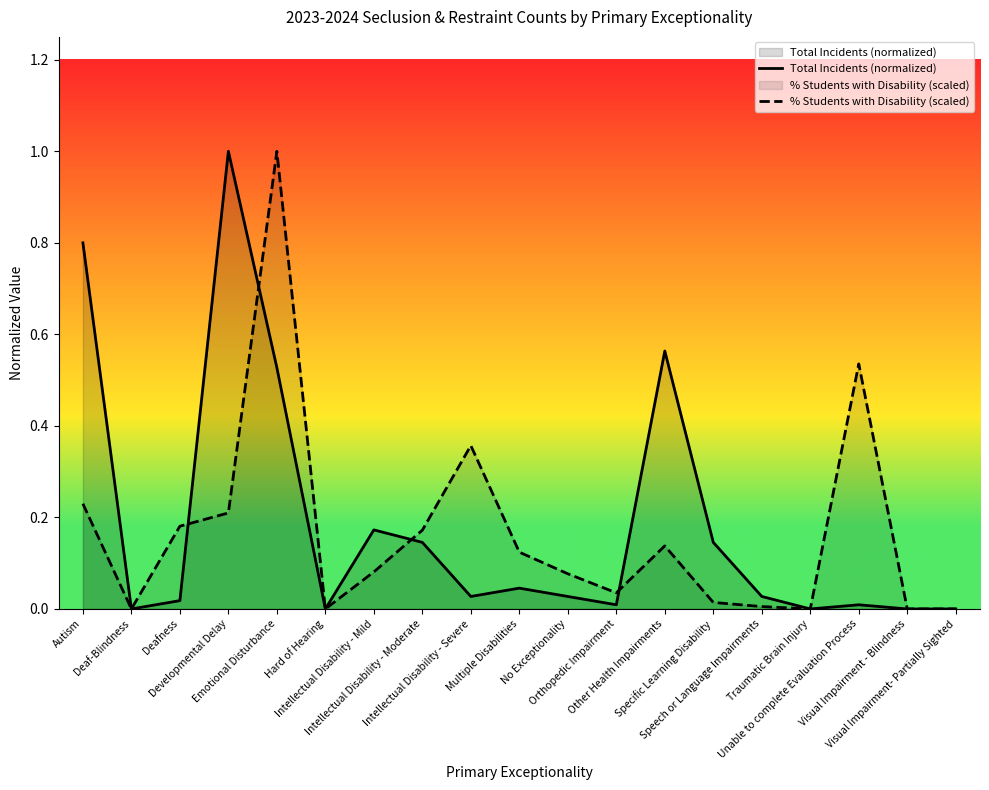

Is the value of % Students with Disability (scaled) at Unable to complete Evaluation Process greater than the value of Total Incidents (normalized) at Speech or Language Impairments?

Yes